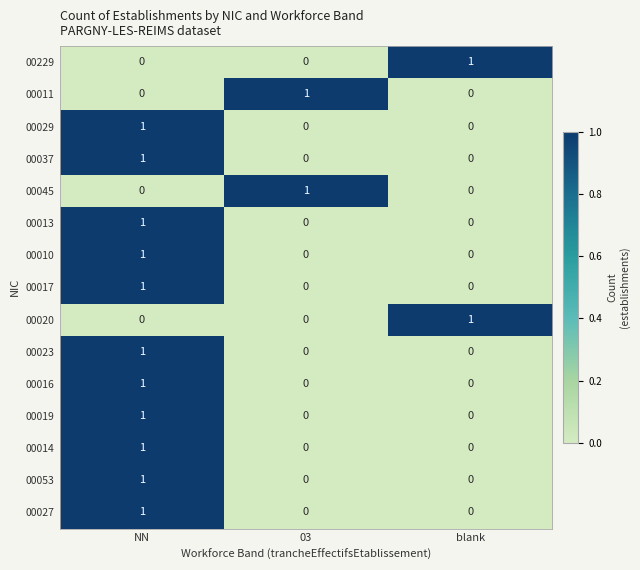

Count the number of categories in the chart.

3